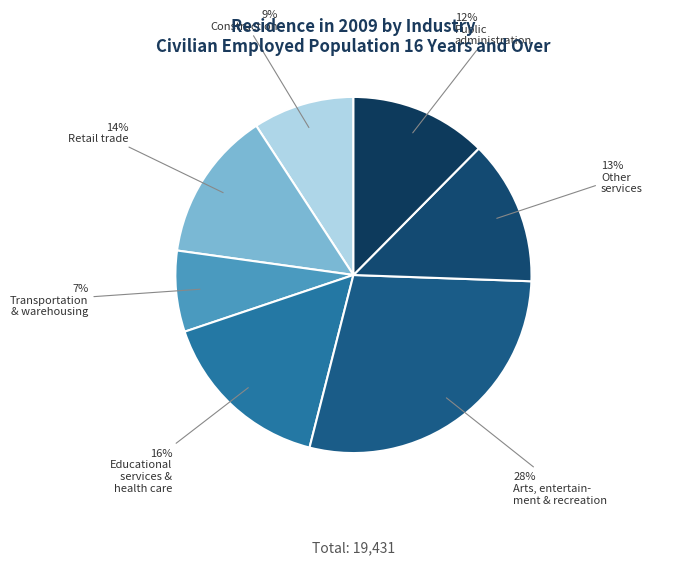

Count the number of slices in the pie.

7